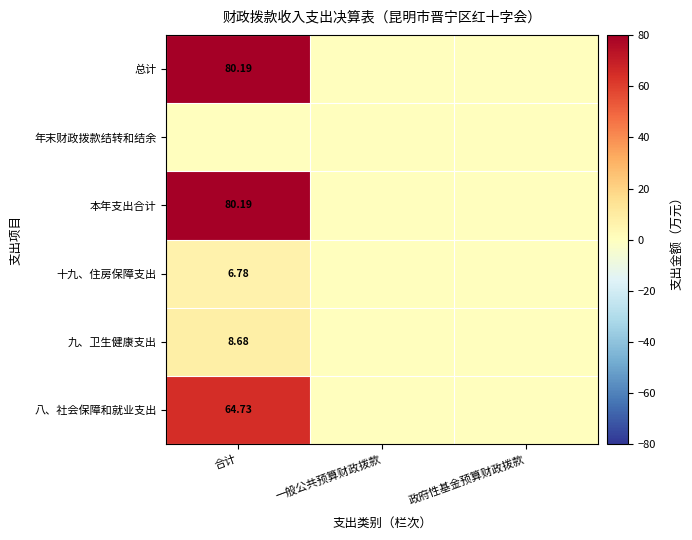

Rank the series at 一般公共预算财政拨款 from lowest to highest value.

八、社会保障和就业支出, 九、卫生健康支出, 十九、住房保障支出, 本年支出合计, 年末财政拨款结转和结余, 总计